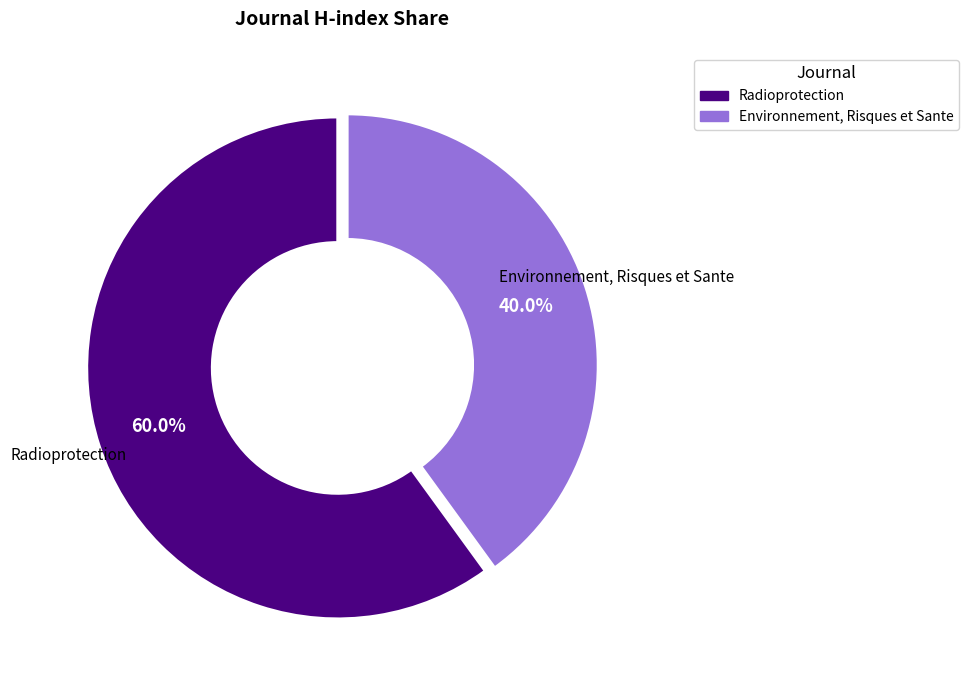

How many slices are in this pie chart?

2